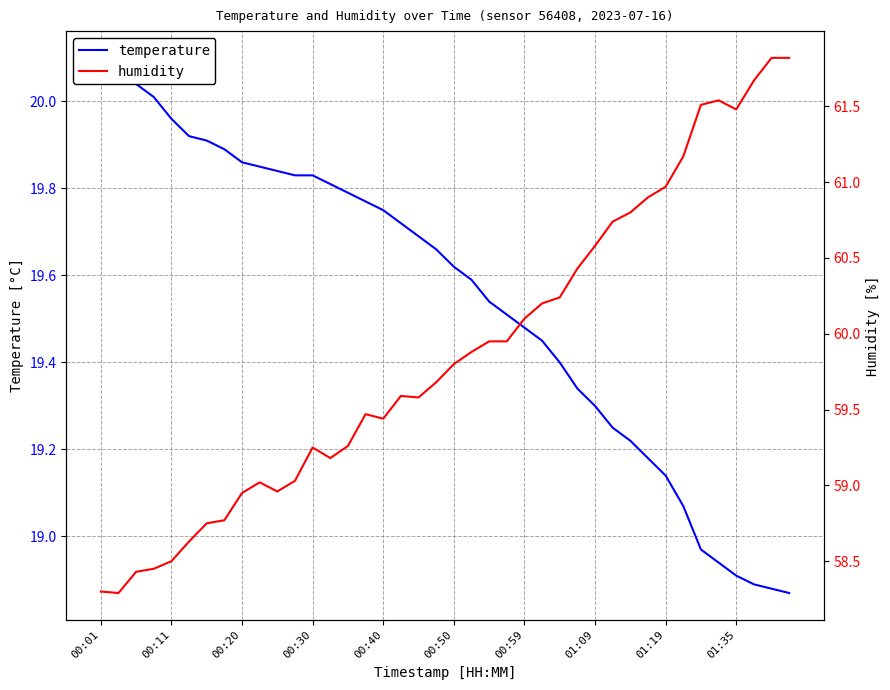

What position from the right is 17?

23